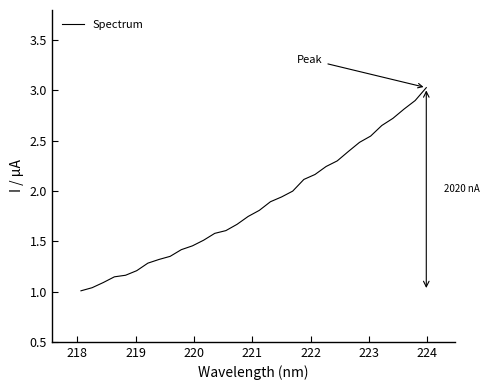

What is the greatest value displayed?

3.0